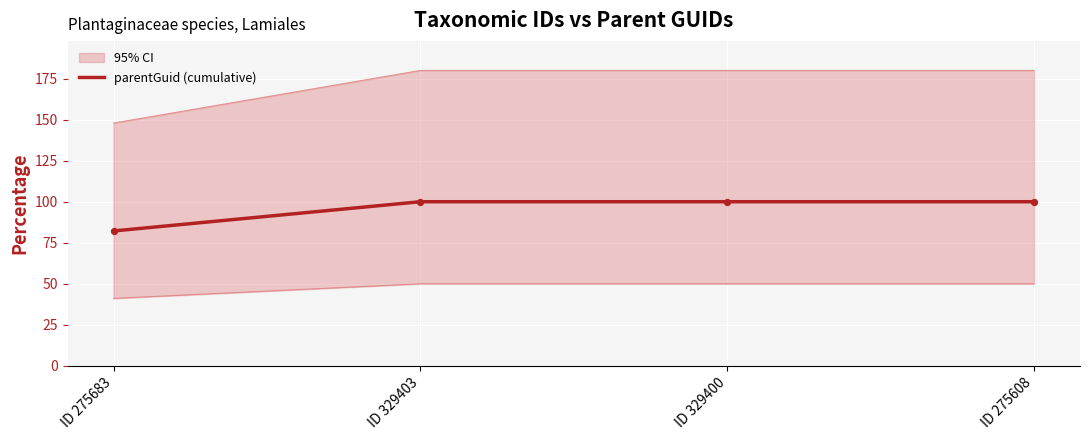

Approximately how many times larger is the value at ID 329403 compared to ID 275683?

1.2